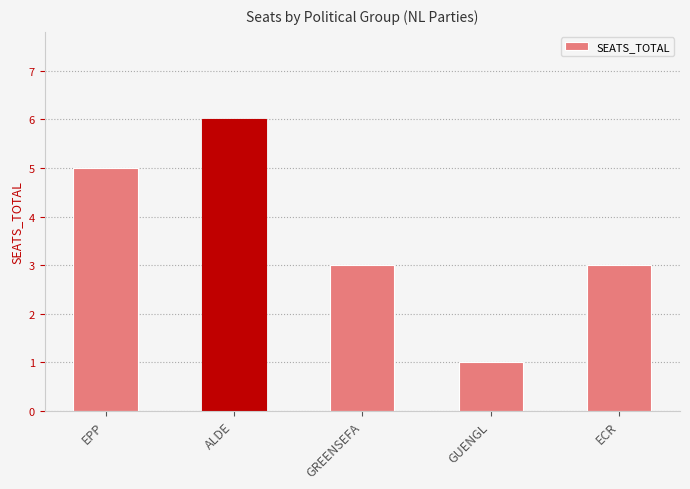

Count the number of data series in this chart.

1